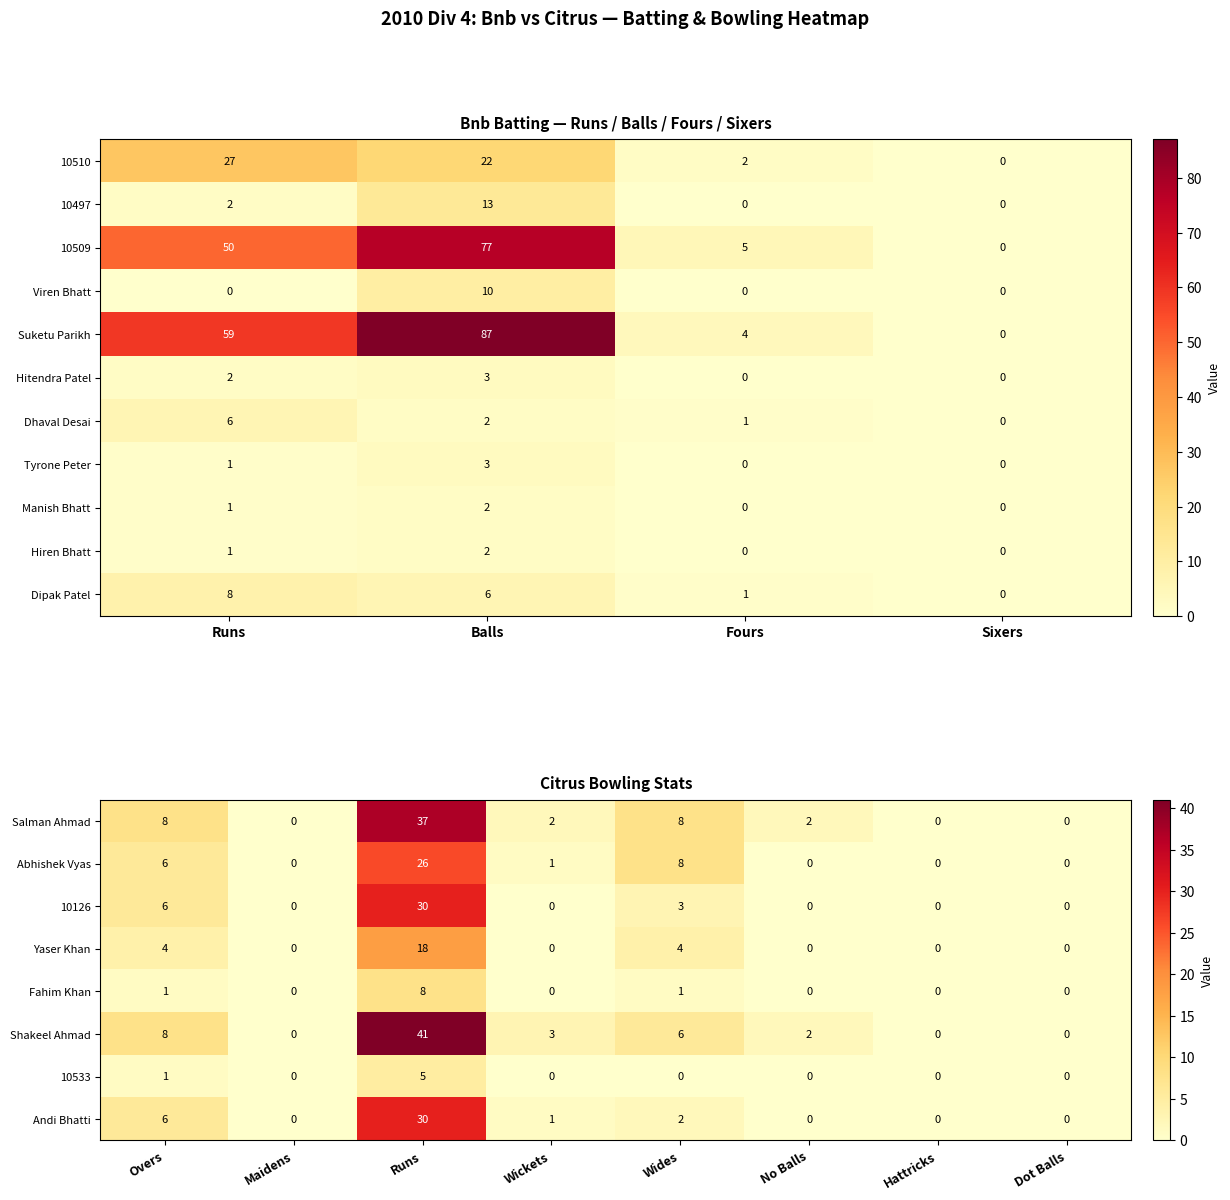

What is the spread (max minus min) of values at 10510?

27